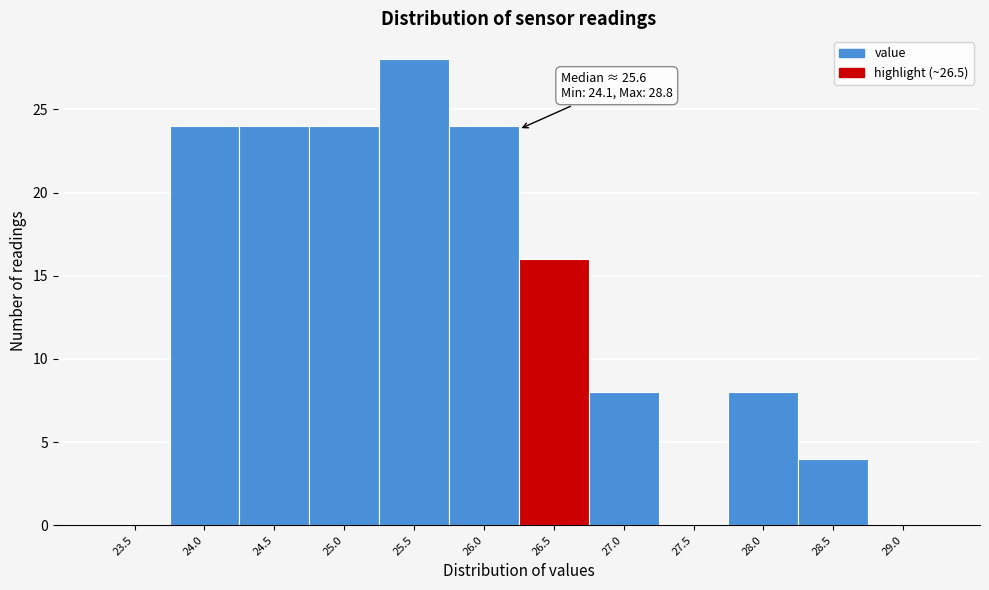

Reading left to right, extract all data points from this chart.

23.5=0	24.0=24	24.5=24	25.0=24	25.5=28	26.0=24	26.5=16	27.0=8	27.5=0	28.0=8	28.5=4	29.0=0